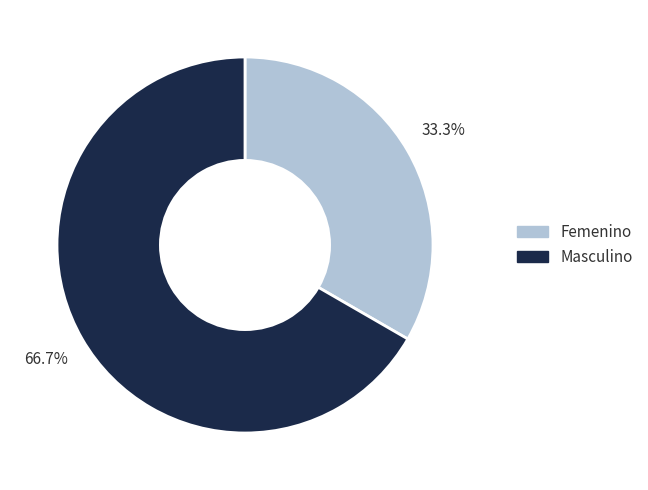

Which has a higher value, Femenino or Masculino?

Masculino